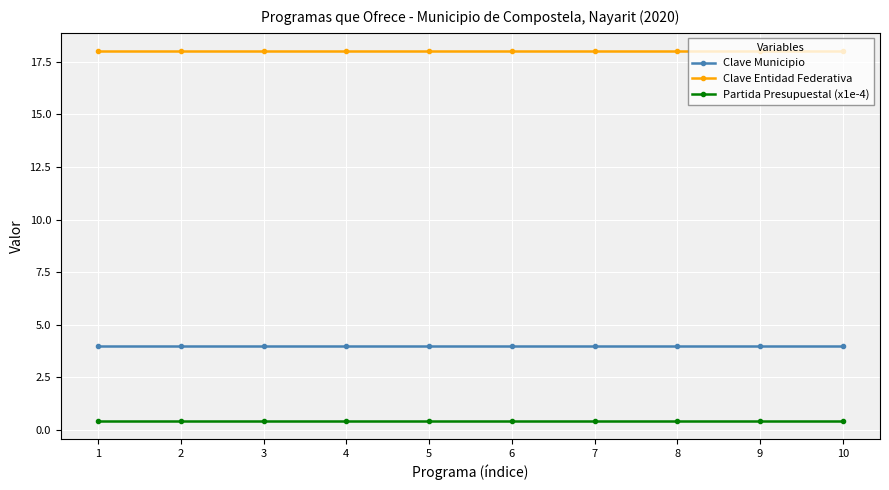

At 9, list the series in order from largest to smallest.

Clave Entidad Federativa, Clave Municipio, Partida Presupuestal (x1e-4)